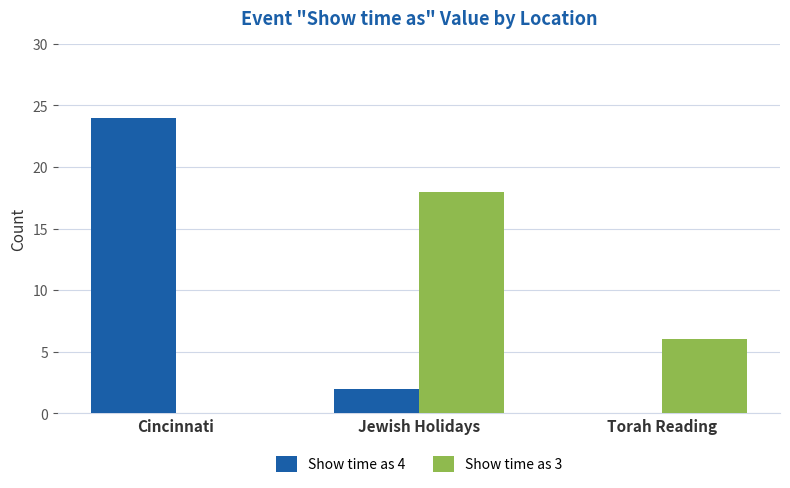

Count the Show time as 3 values in the range 0 to 18.

3